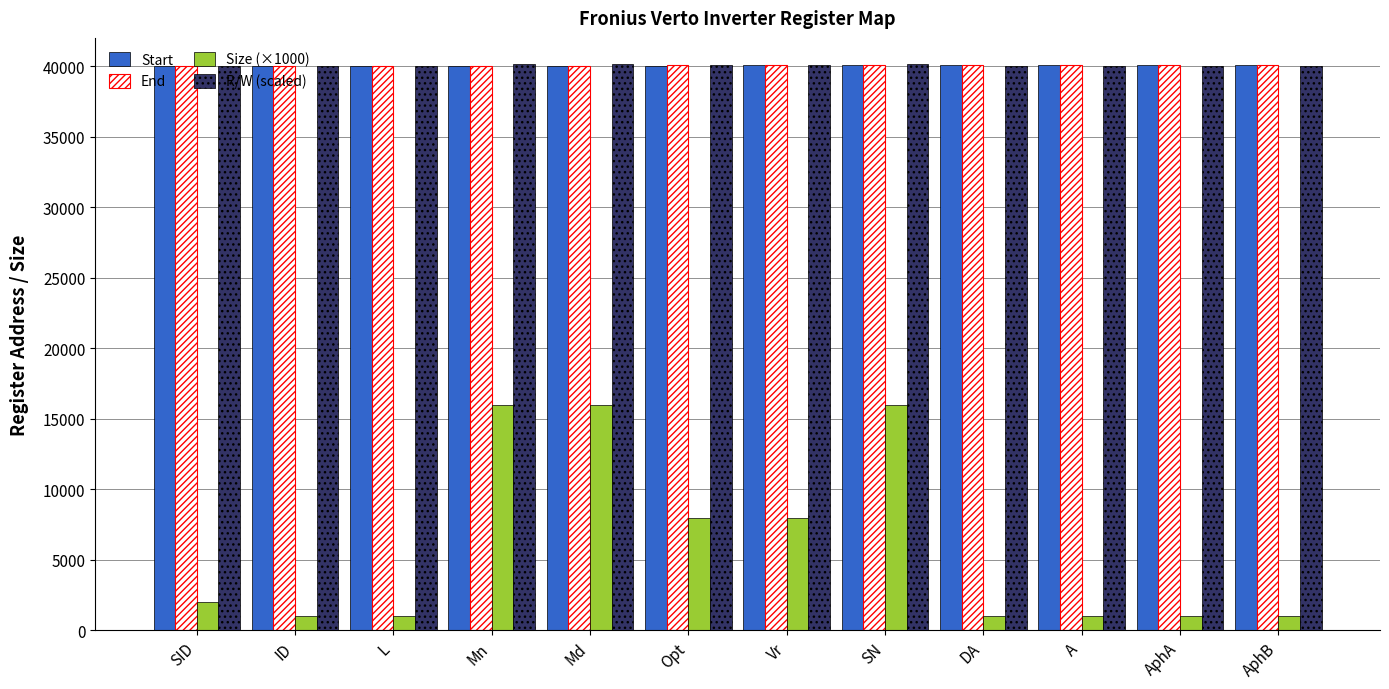

Is the value of R/W (scaled) at Opt greater than the value of Size (×1000) at AphA?

Yes